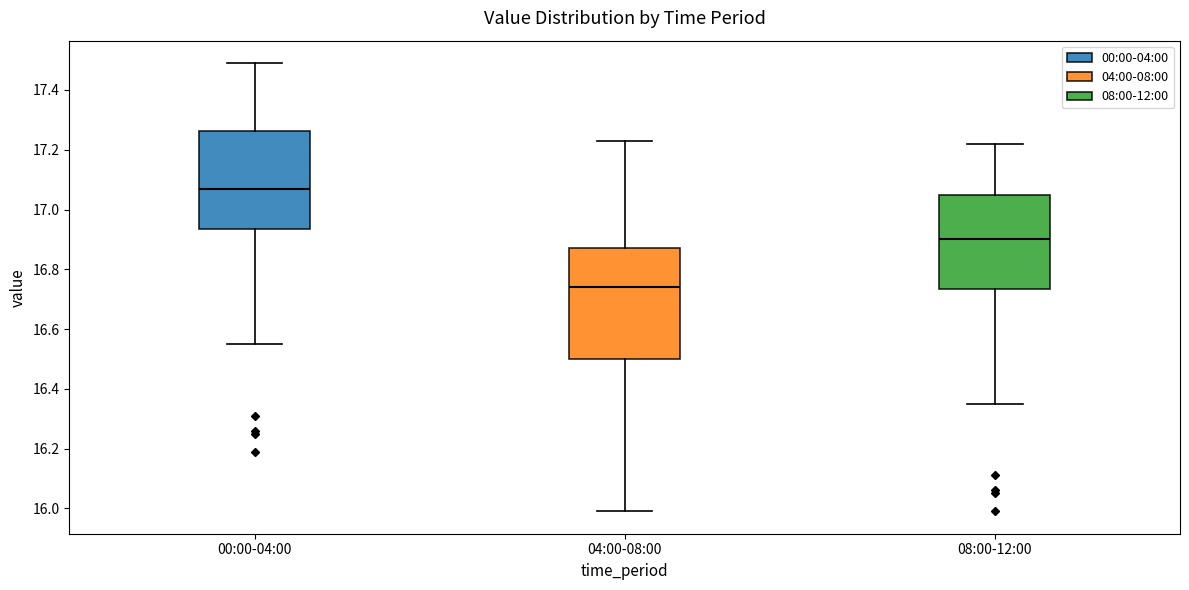

Where is the lower edge of the box for 04:00-08:00 on the y-axis? The values are not printed on the chart, so give them approximately, as read against the axis.

16.50